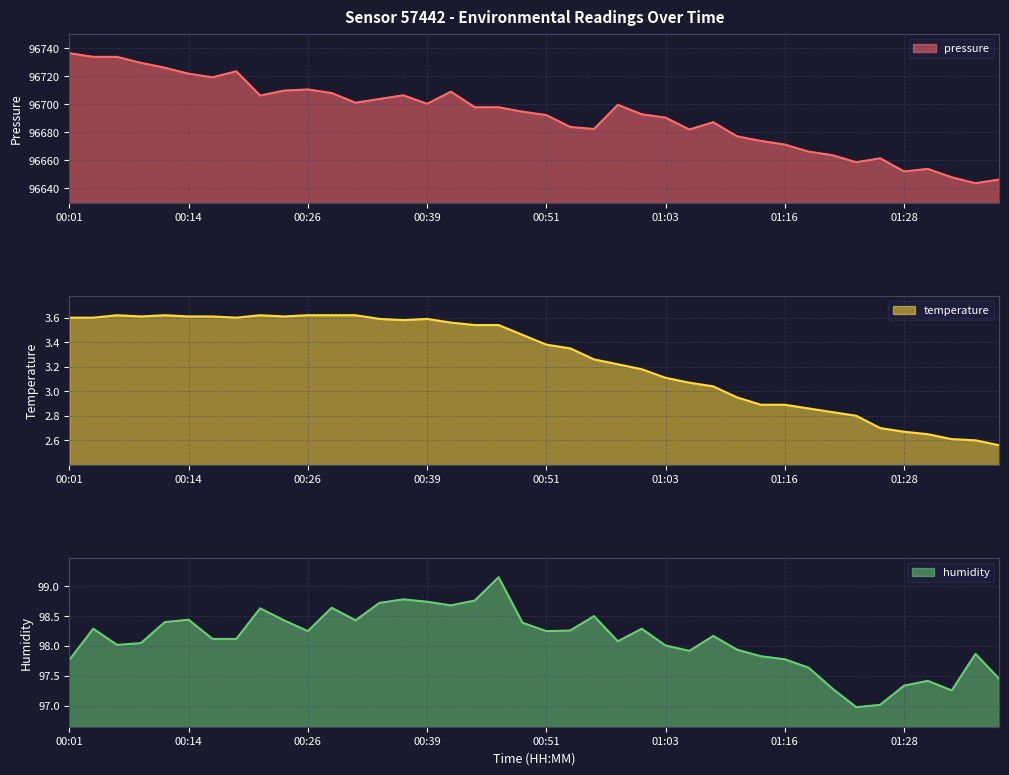

What is the sum of all humidity values?

3924.1